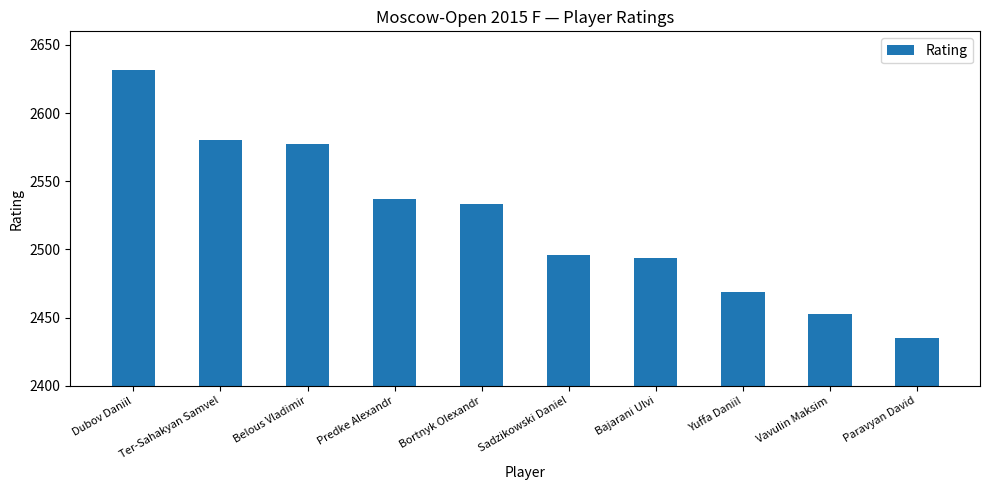

Reading left to right, transcribe all the data shown in this chart.

Dubov Daniil=2632	Ter-Sahakyan Samvel=2580	Belous Vladimir=2577	Predke Alexandr=2537	Bortnyk Olexandr=2533	Sadzikowski Daniel=2496	Bajarani Ulvi=2494	Yuffa Daniil=2469	Vavulin Maksim=2453	Paravyan David=2435